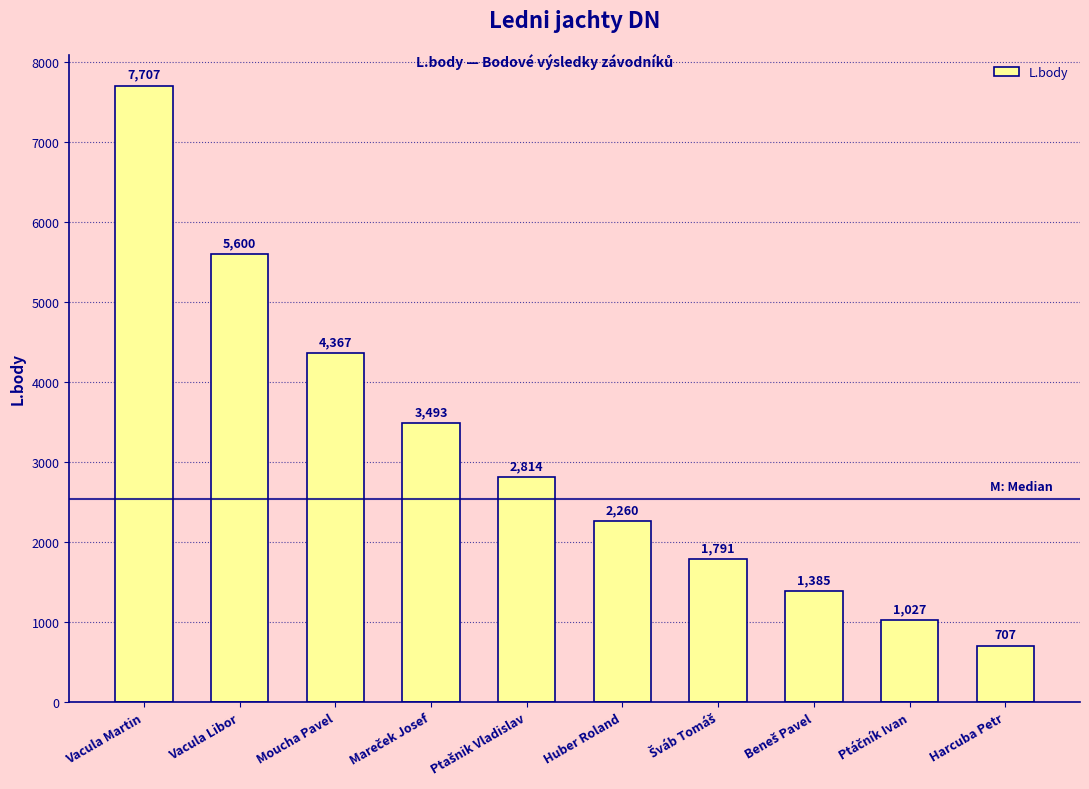

What is the smallest value displayed?

707